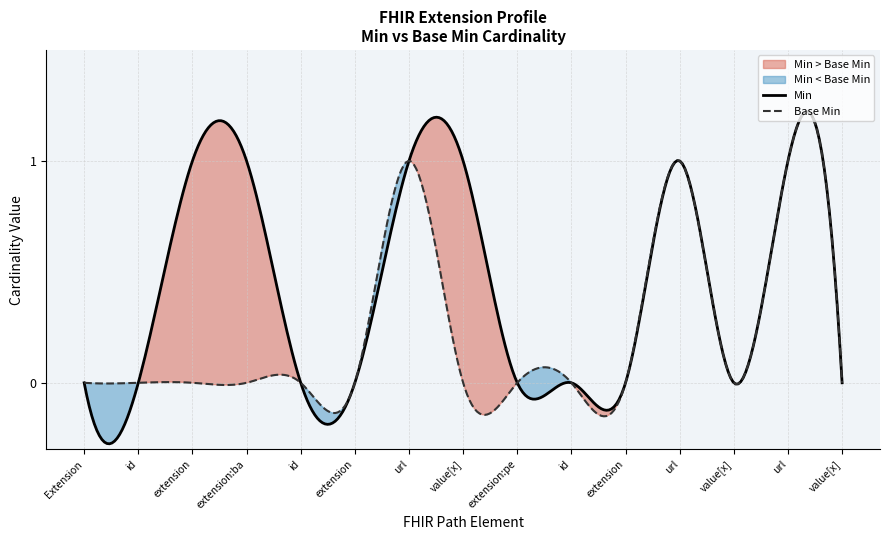

True or false: Base Min and Min intersect in this chart.

True